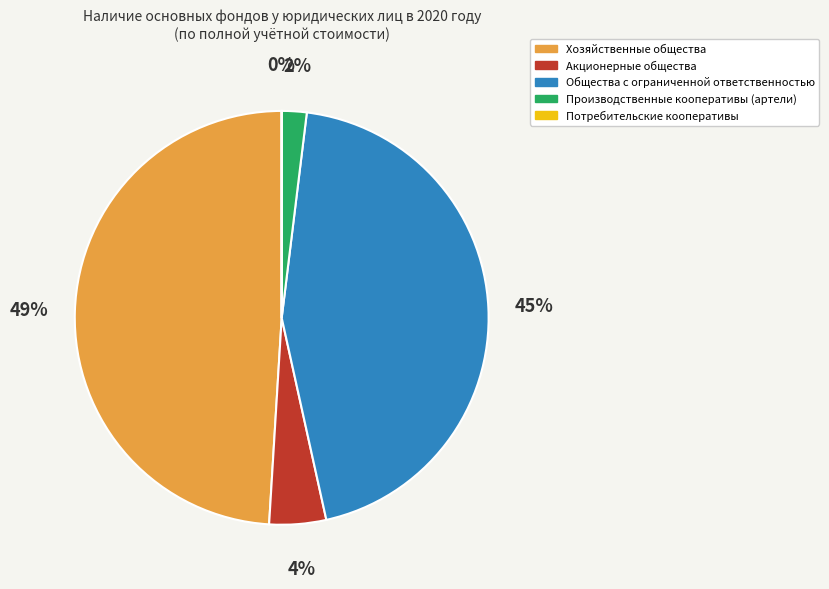

Which slice is the largest?

Хозяйственные общества